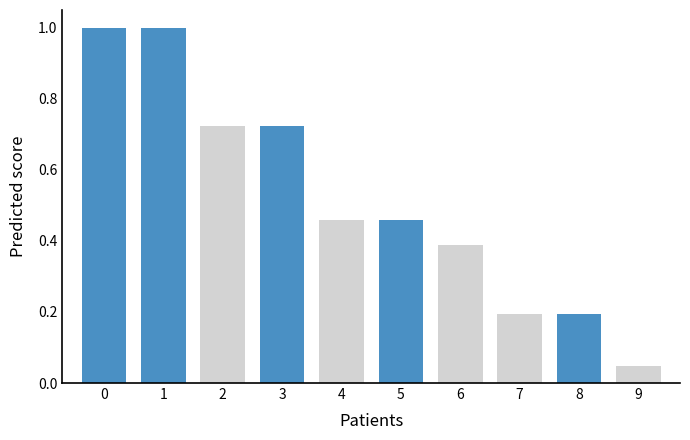

What is the change in value from 6 to 9?

-0.3